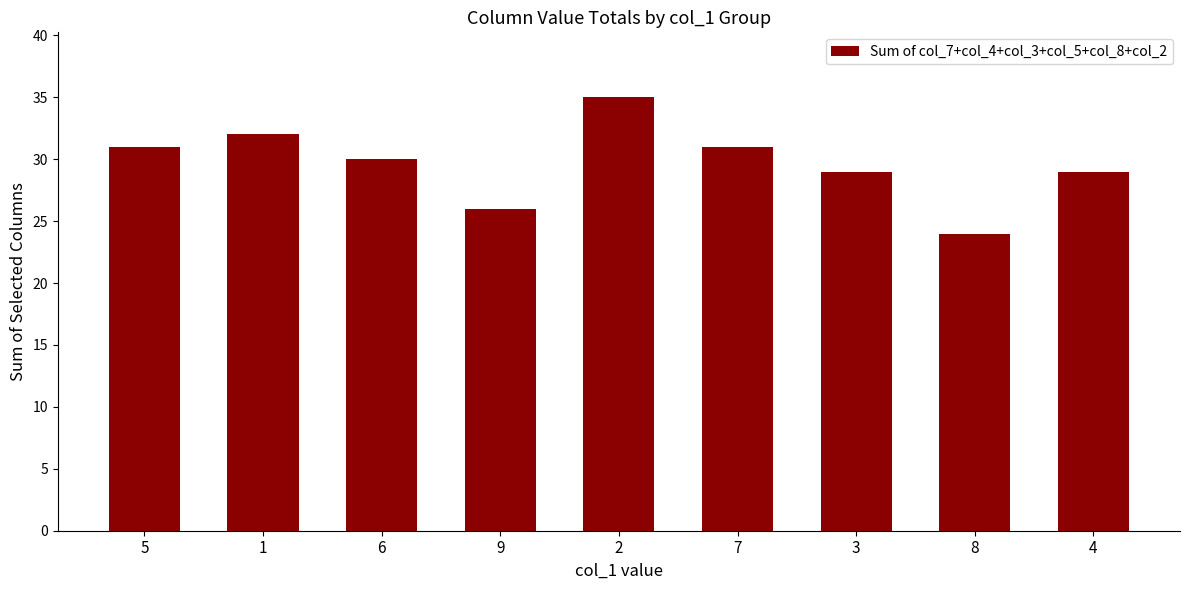

What is the difference between the values at 7 and 8?

7